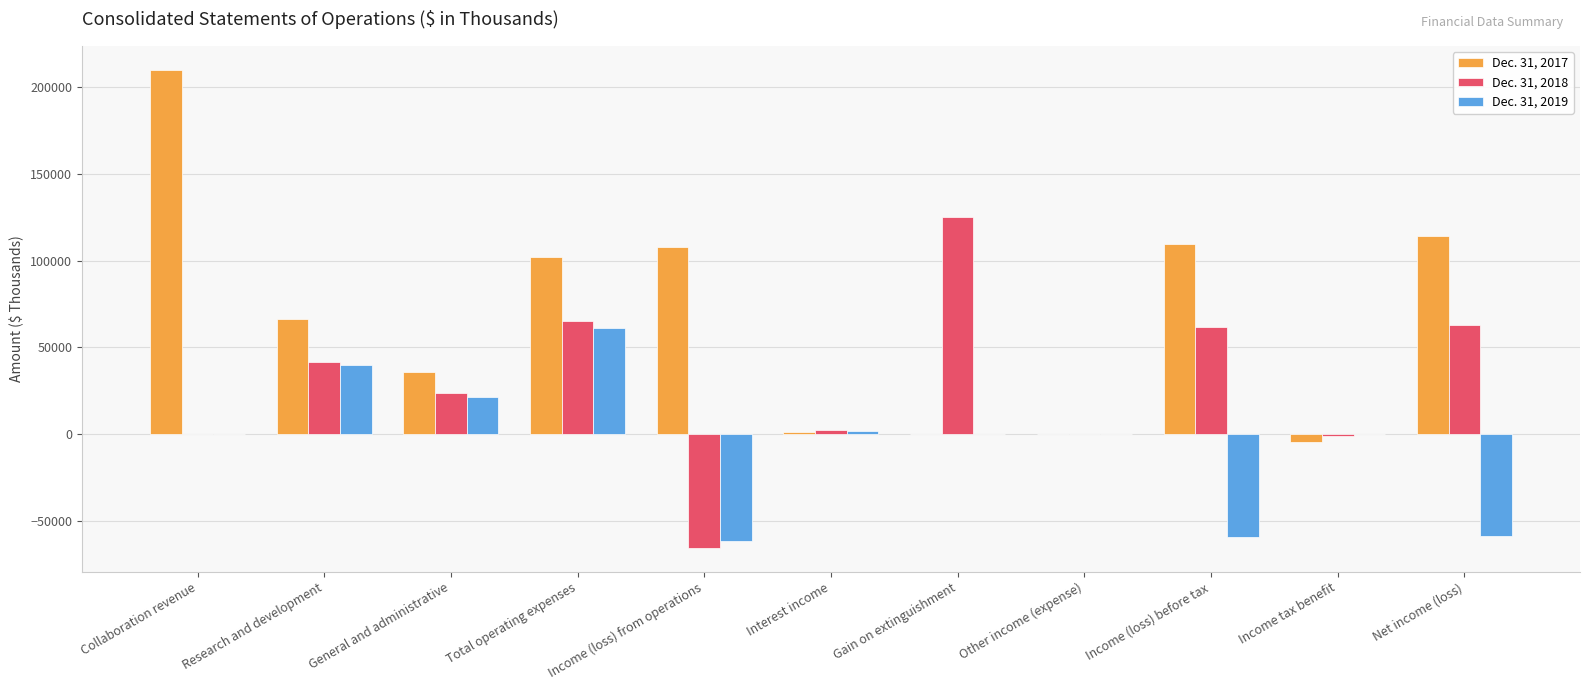

Which series has the widest spread of values?

Dec. 31, 2017